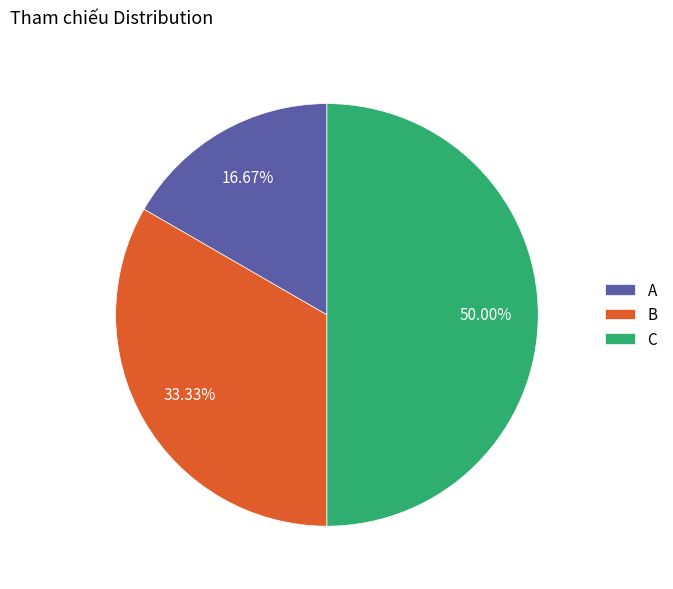

Count the number of slices in the pie.

3